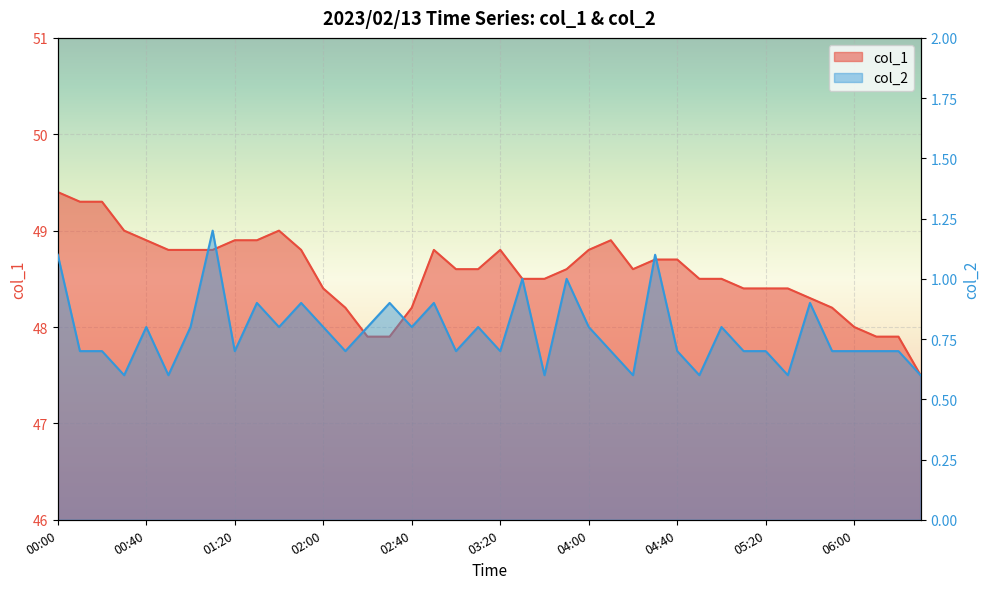

List the series in order of their peak value, highest first.

col_1, col_2